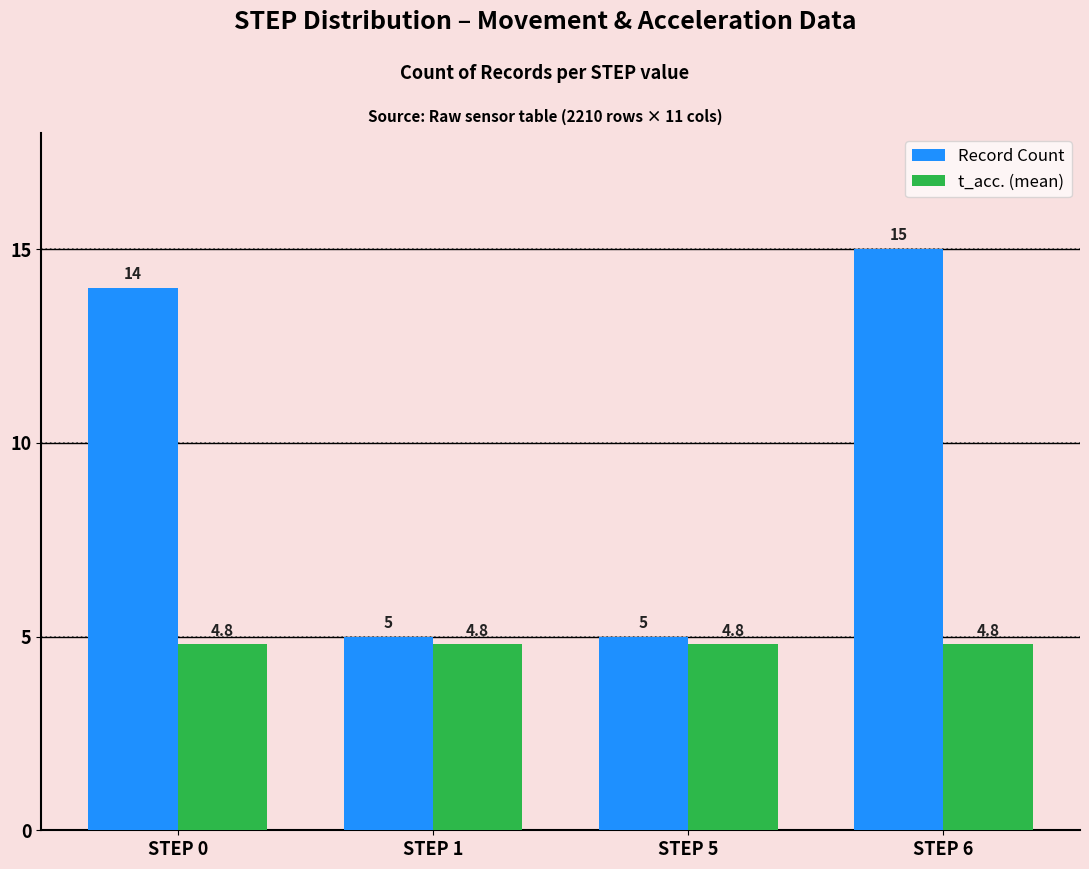

Is the value of Record Count at STEP 6 greater than the value of t_acc. (mean) at STEP 6?

Yes